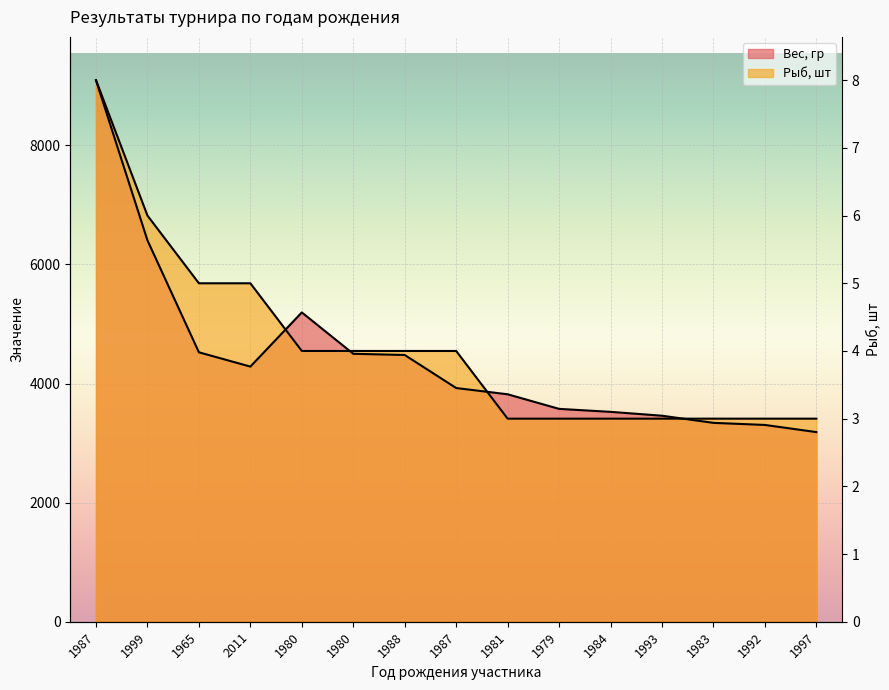

What is the highest value of the Вес, гр series?

9095.0